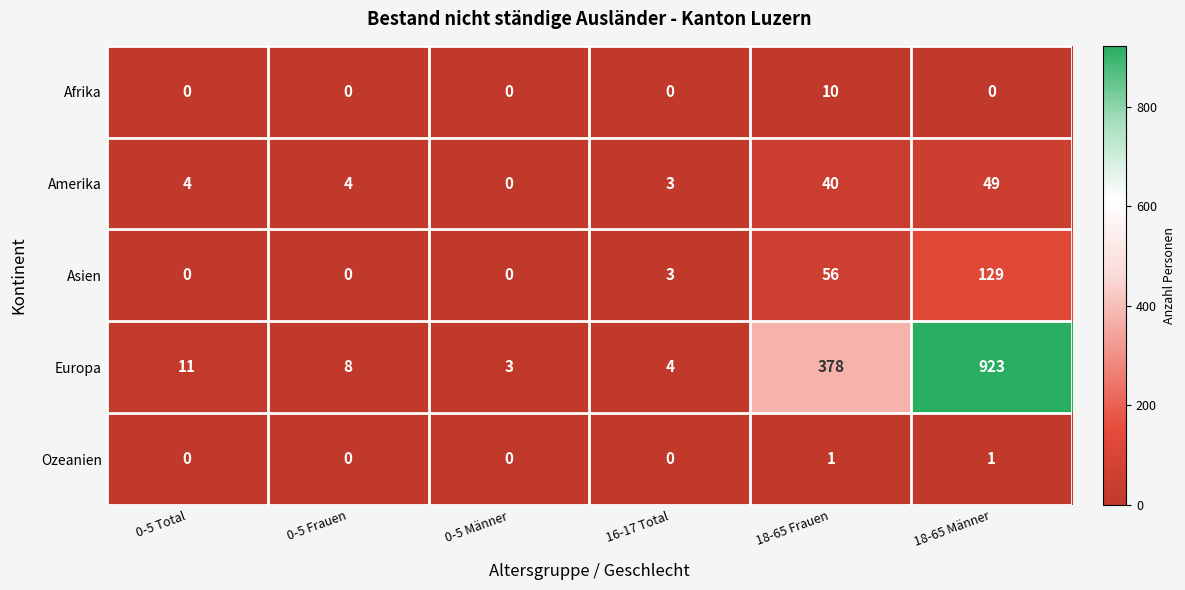

Rank the series at 18-65 Frauen from lowest to highest value.

Ozeanien, Afrika, Amerika, Asien, Europa